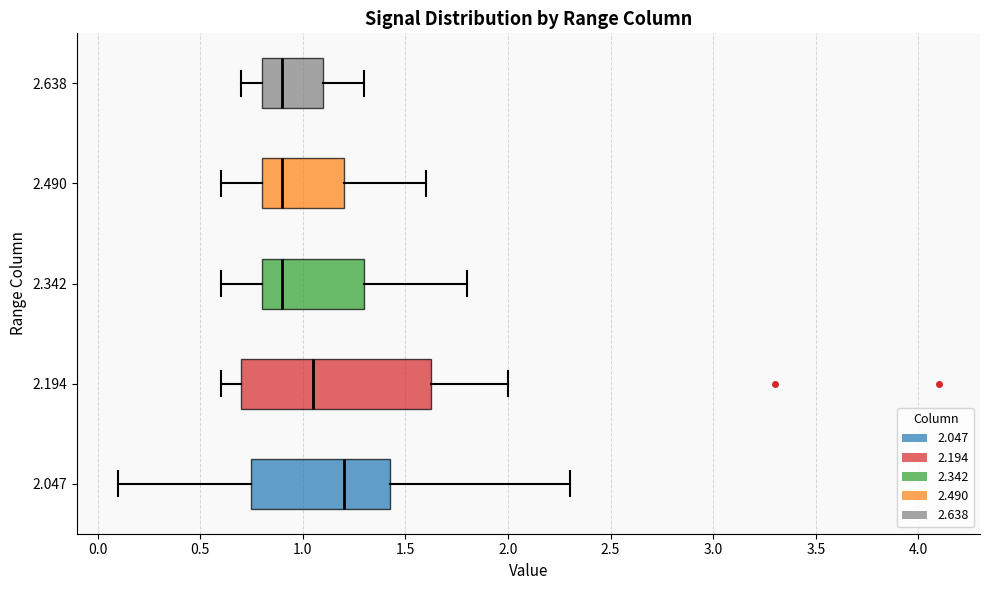

Where does the right whisker of the box at y = 2.490 end on the x-axis? The values are not printed on the chart, so give them approximately, as read against the axis.

1.60